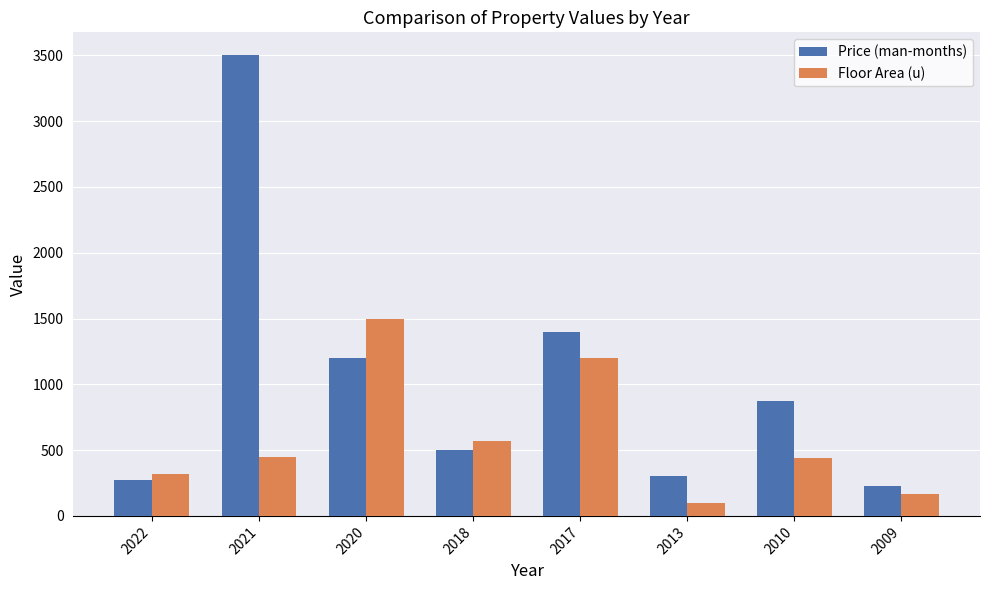

What is the smallest value displayed?

95